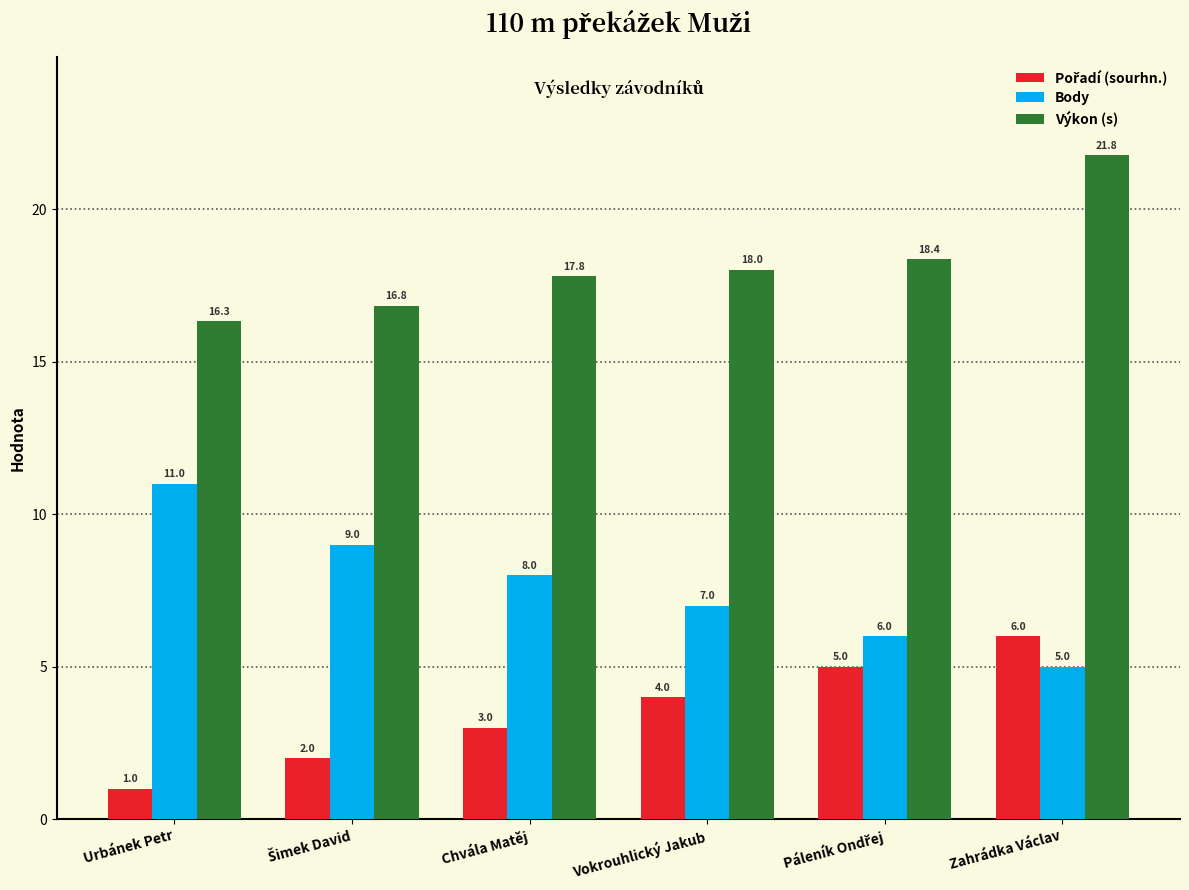

What is the greatest value displayed?

21.8